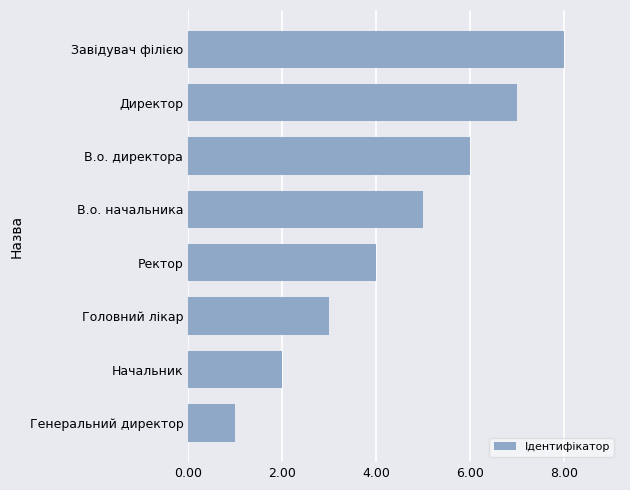

Which category has the highest value across all series?

Завідувач філією